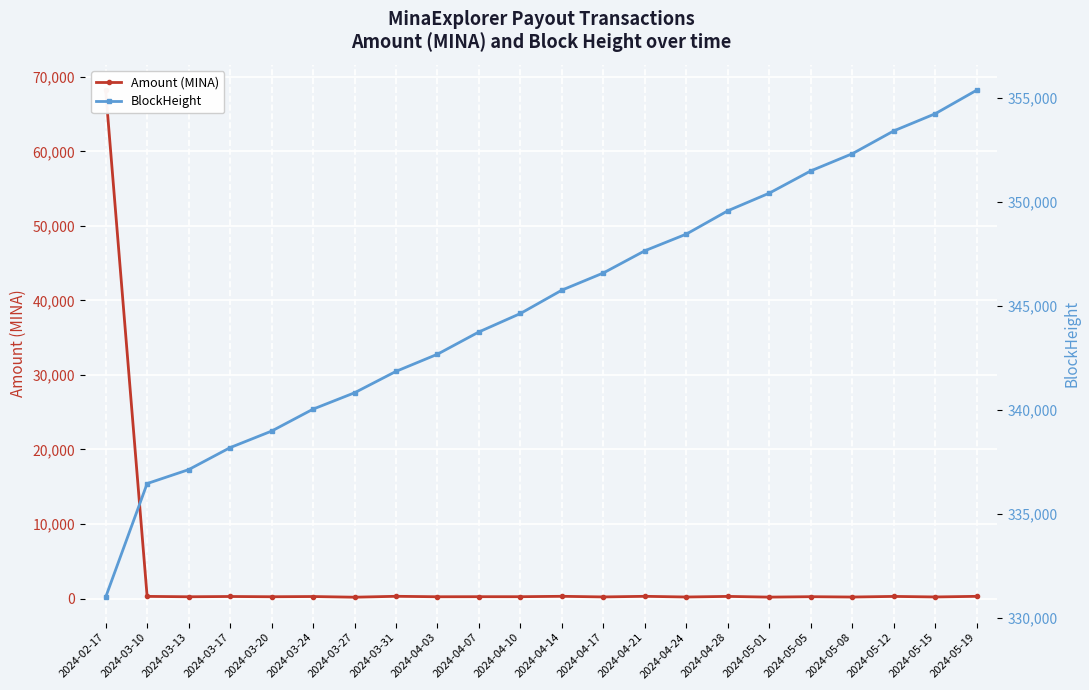

Rank the series at 2024-03-27 from highest to lowest value.

BlockHeight, Amount (MINA)